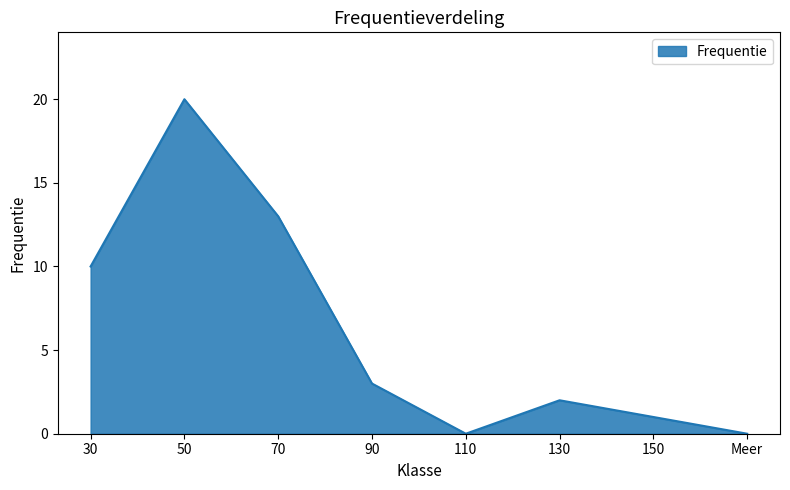

The value at 70 is 13. True or false?

True